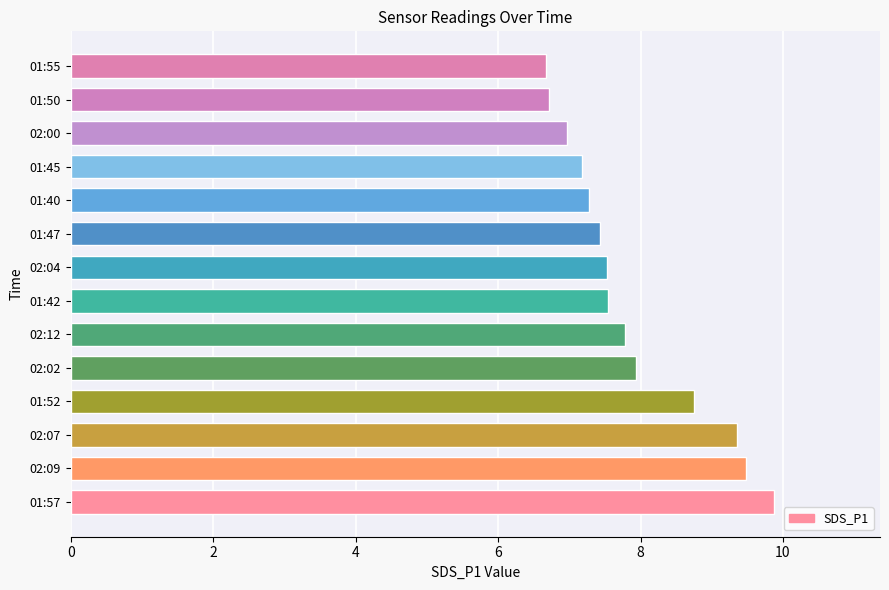

What is the greatest value displayed?

9.9